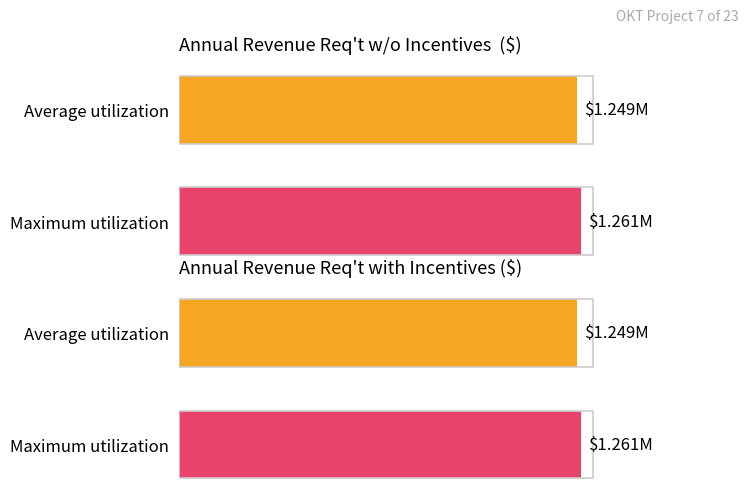

The value of Average utilization at 2018 is 1576559.8. True or false?

False